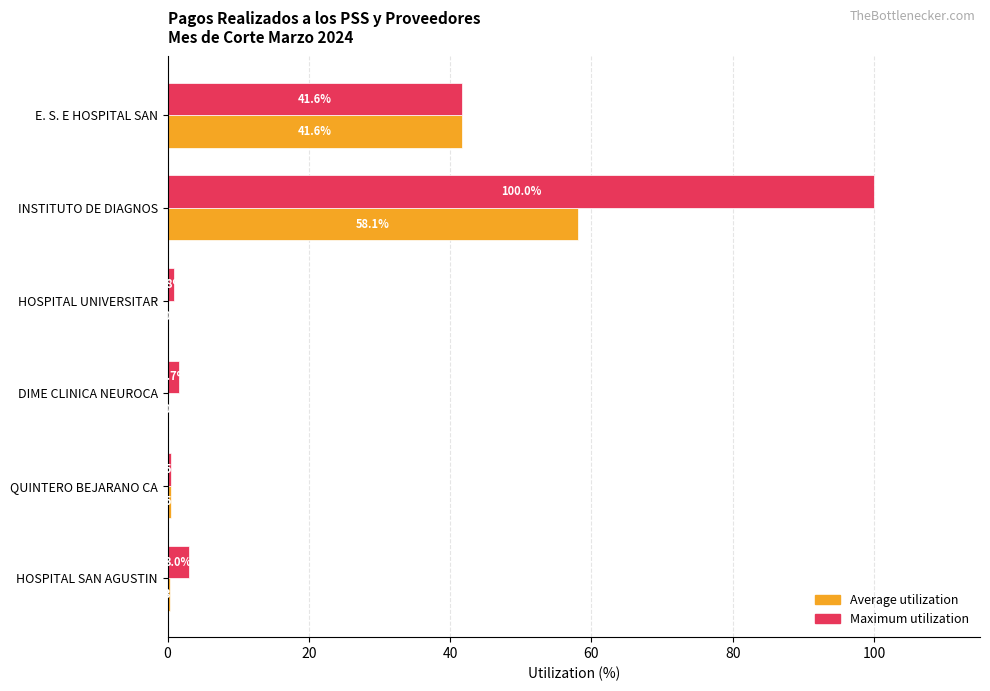

What are all the series names shown in the legend?

Average utilization, Maximum utilization